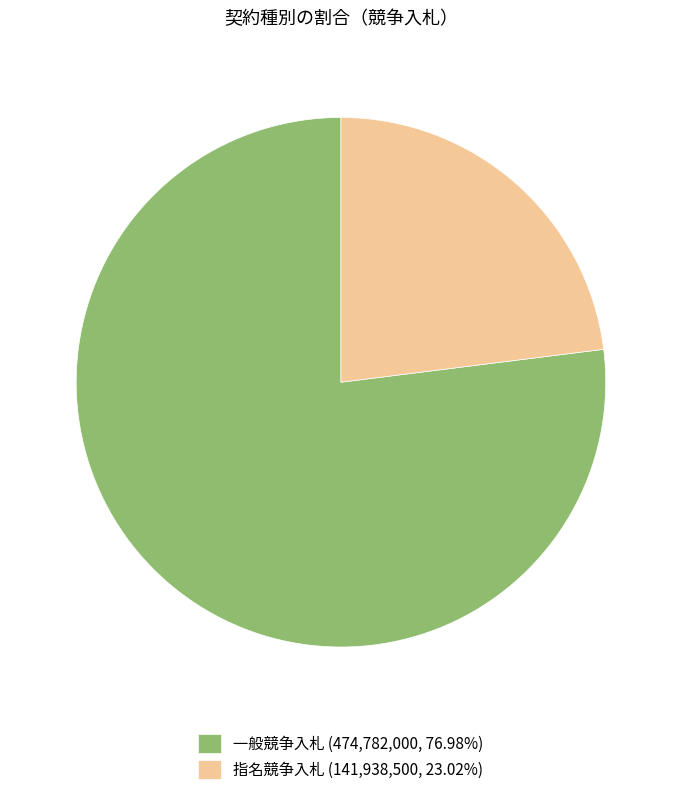

How many slices are in this pie chart?

2